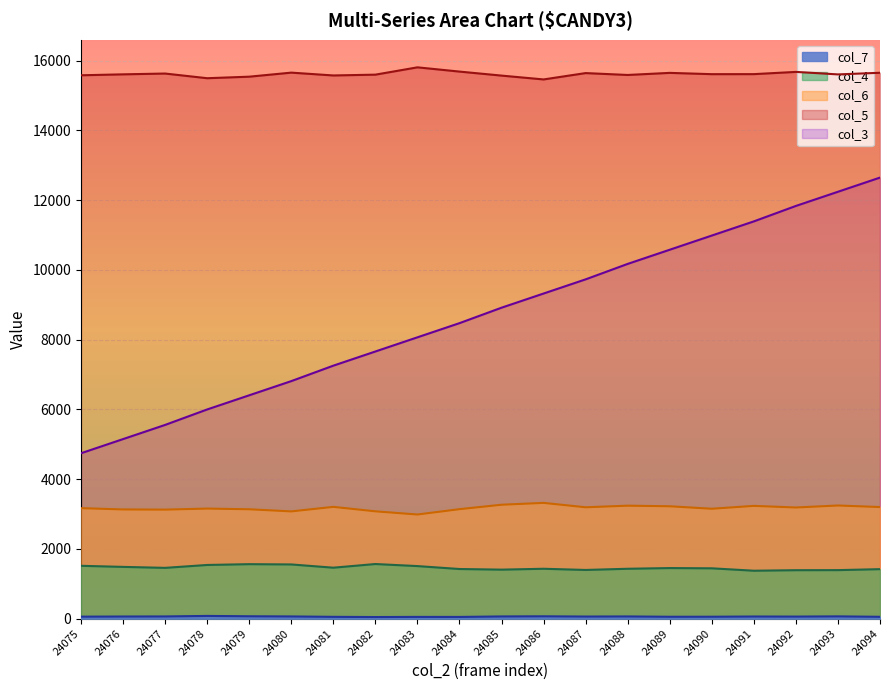

What is the total value across all series at 24080?

27158.7